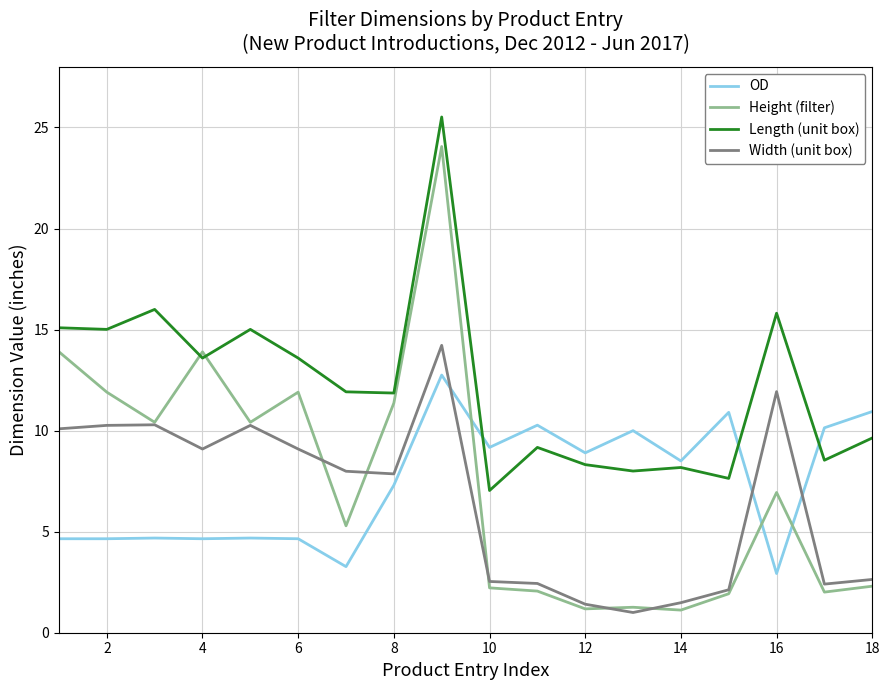

How many lines are shown in the chart?

4